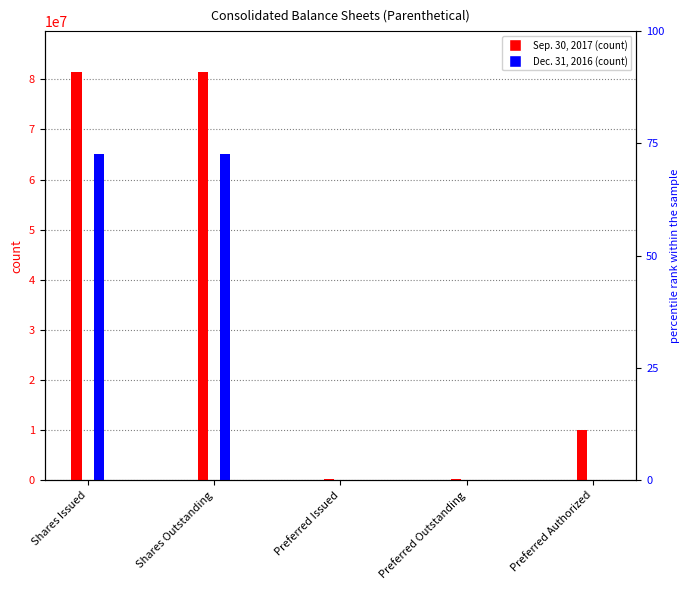

What is the label of the 2nd bar from the left?

Shares Outstanding